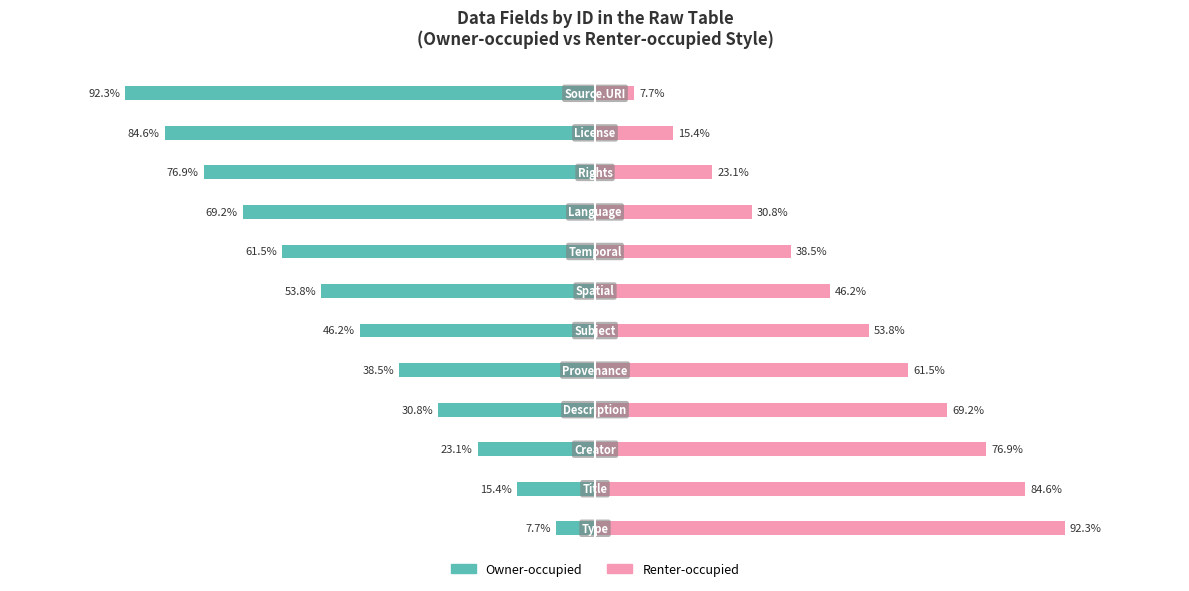

How many bars are there in total?

24